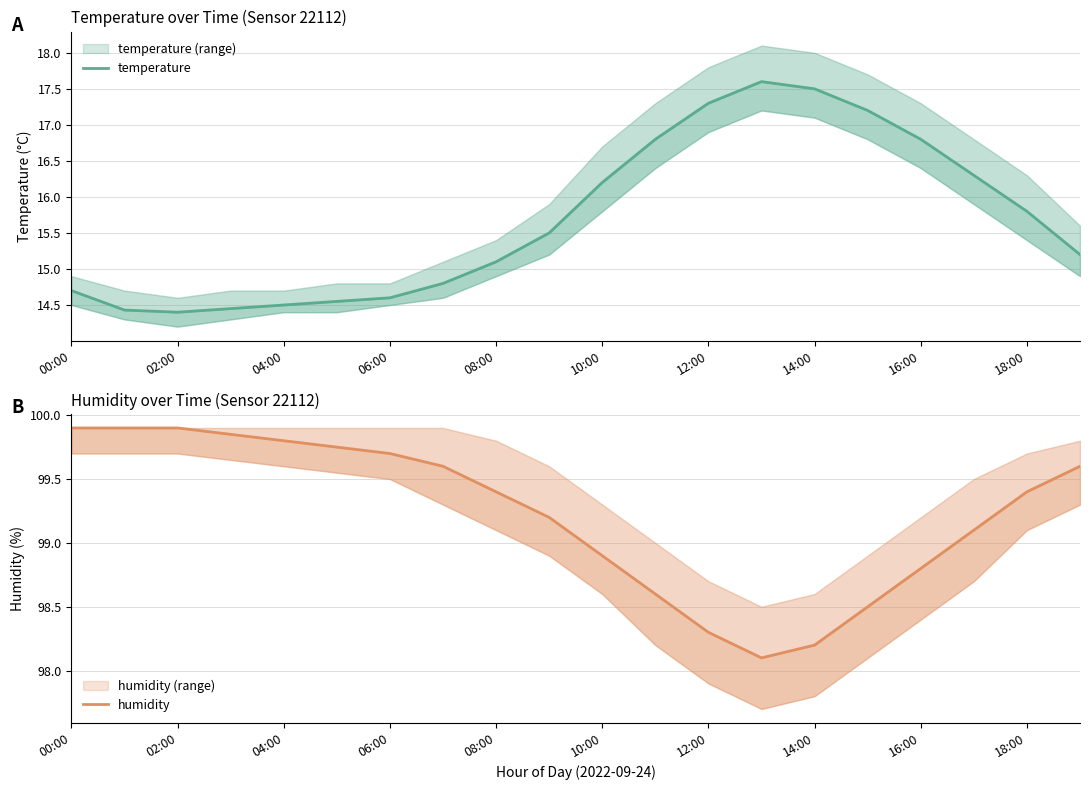

Which category has the lowest value in the humidity series?

13